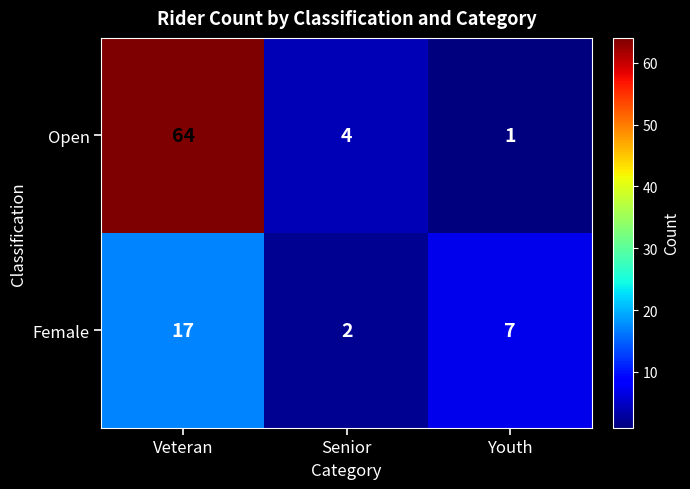

List the series in order of their peak value, highest first.

Open, Female